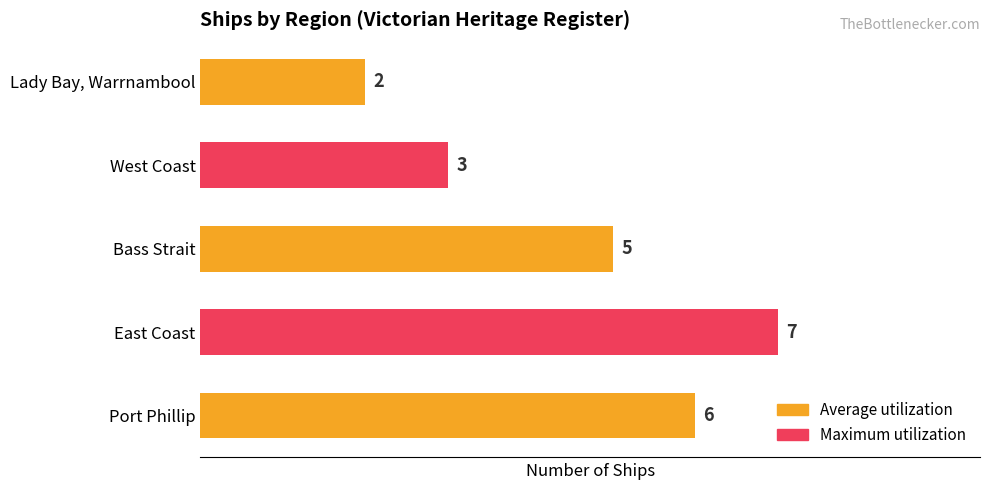

Rank the categories by value from lowest to highest.

Lady Bay, Warrnambool, West Coast, Bass Strait, Port Phillip, East Coast